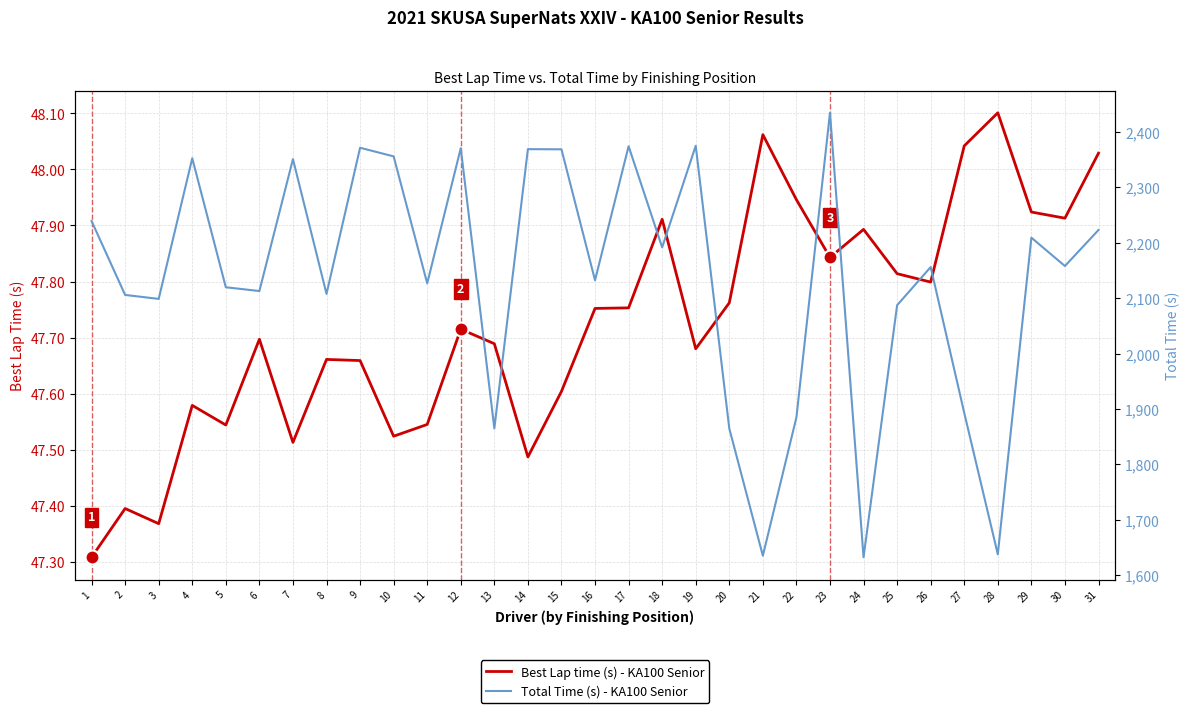

List the series in order of their peak value, highest first.

Total Time (s) - KA100 Senior, Best Lap time (s) - KA100 Senior